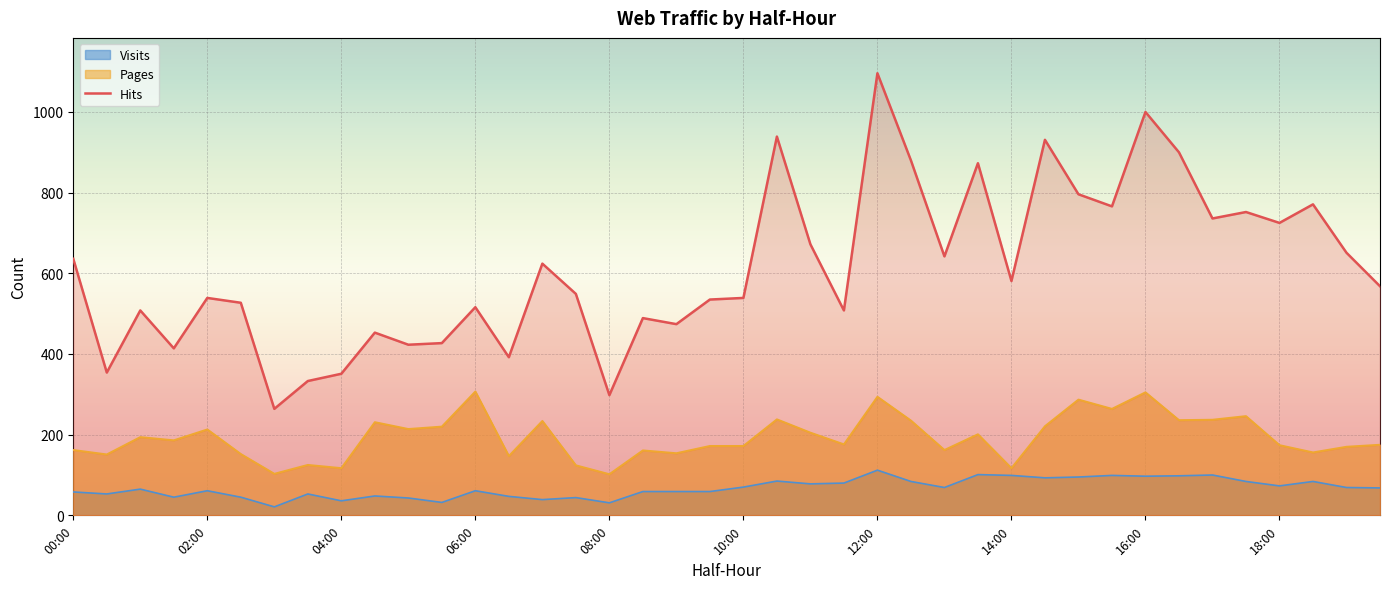

How many data points does each series have?

40